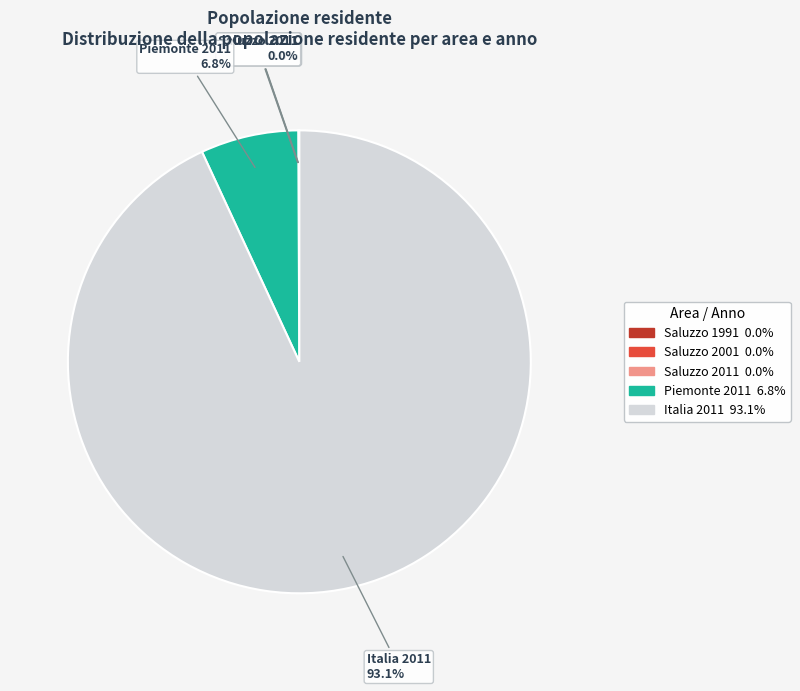

Is the sum of Piemonte 2011 and Italia 2011 greater than half?

Yes